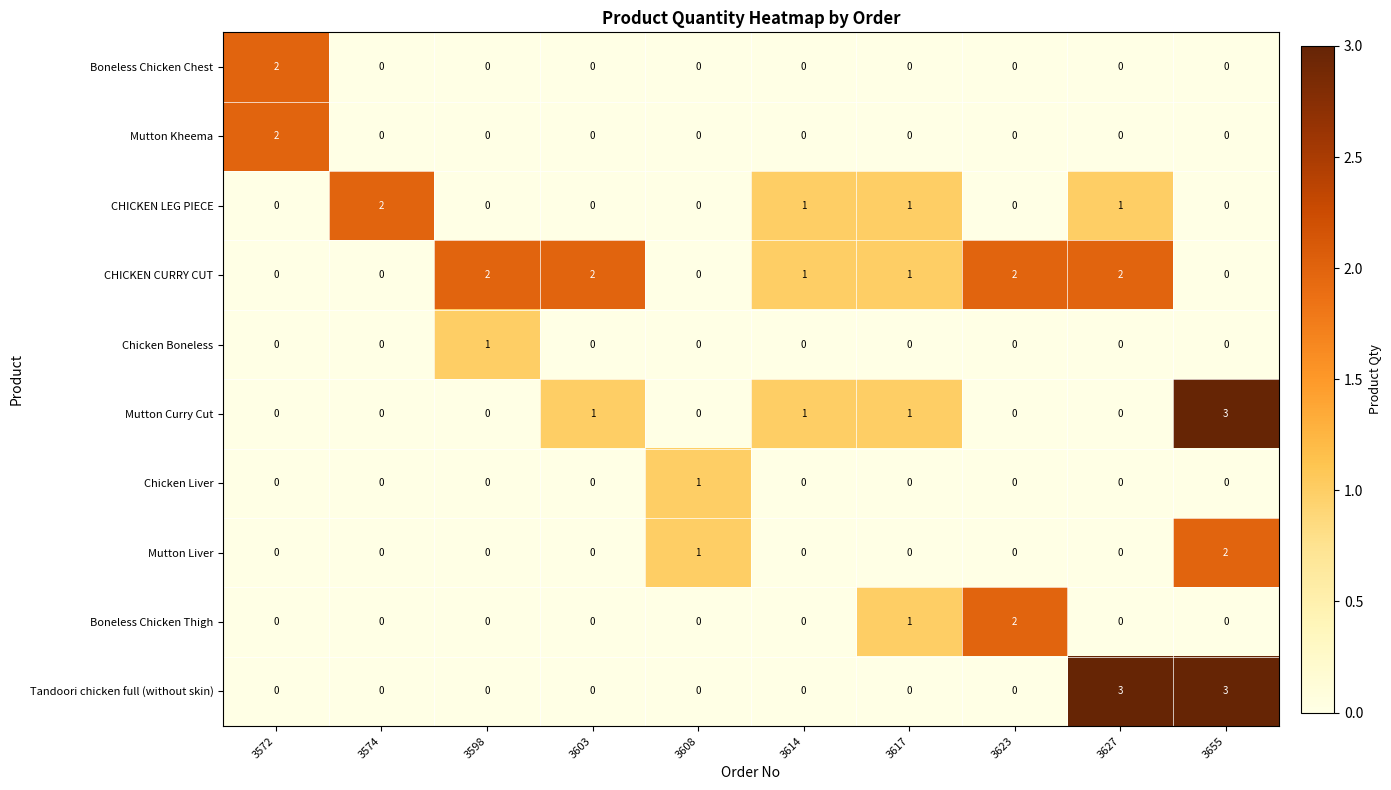

Between 3627 and 3655, which series saw the biggest shift?

Mutton Curry Cut